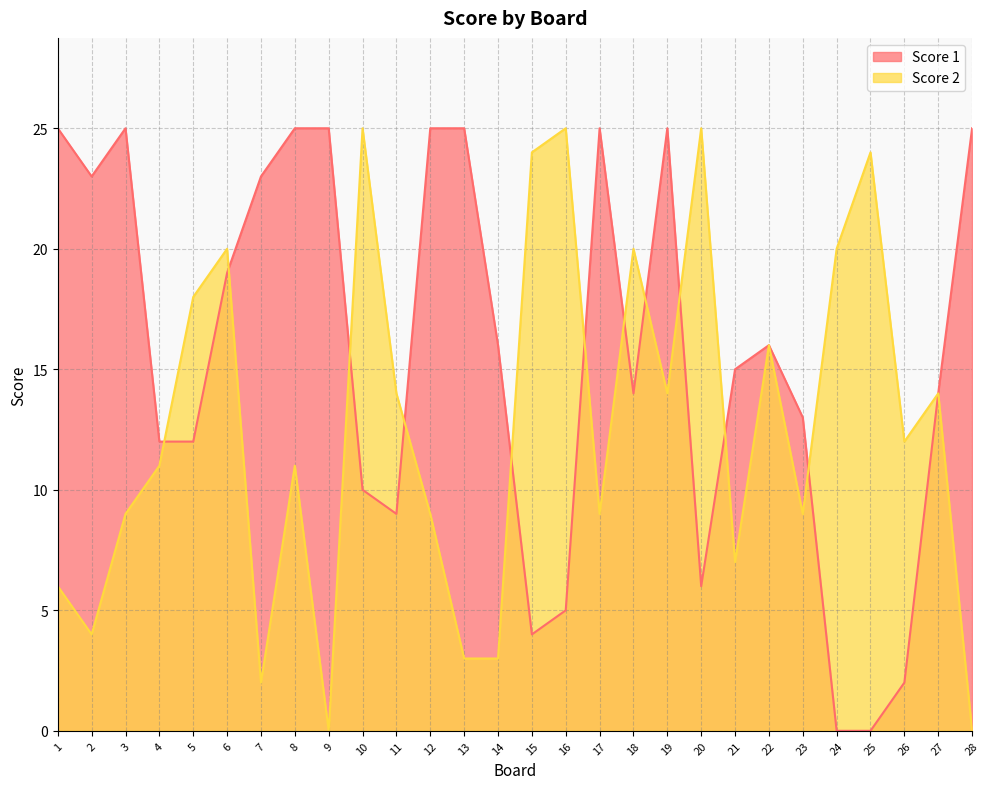

Where do Score 2 and Score 1 first cross each other?

4 and 5